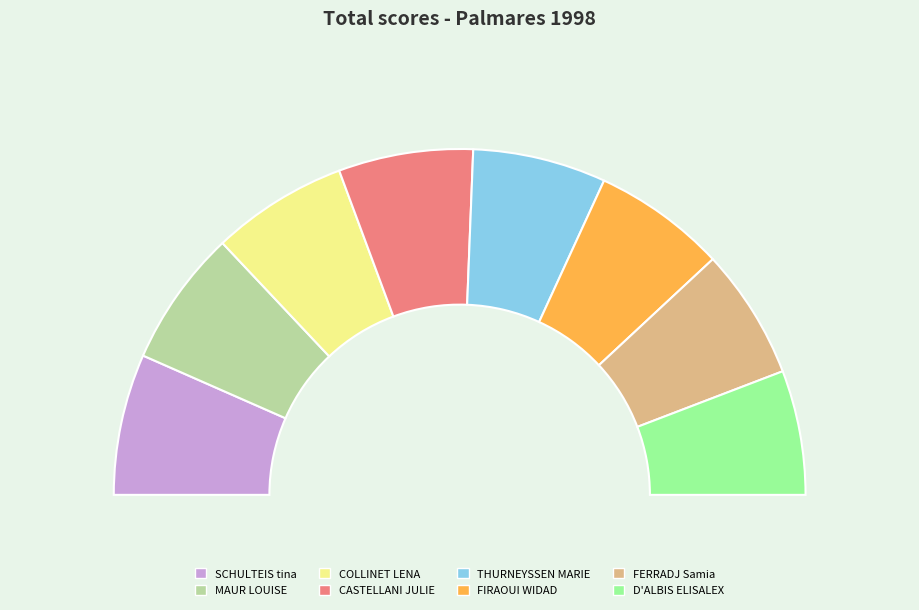

The CASTELLANI JULIE slice represents 25% of the pie. True or false?

False